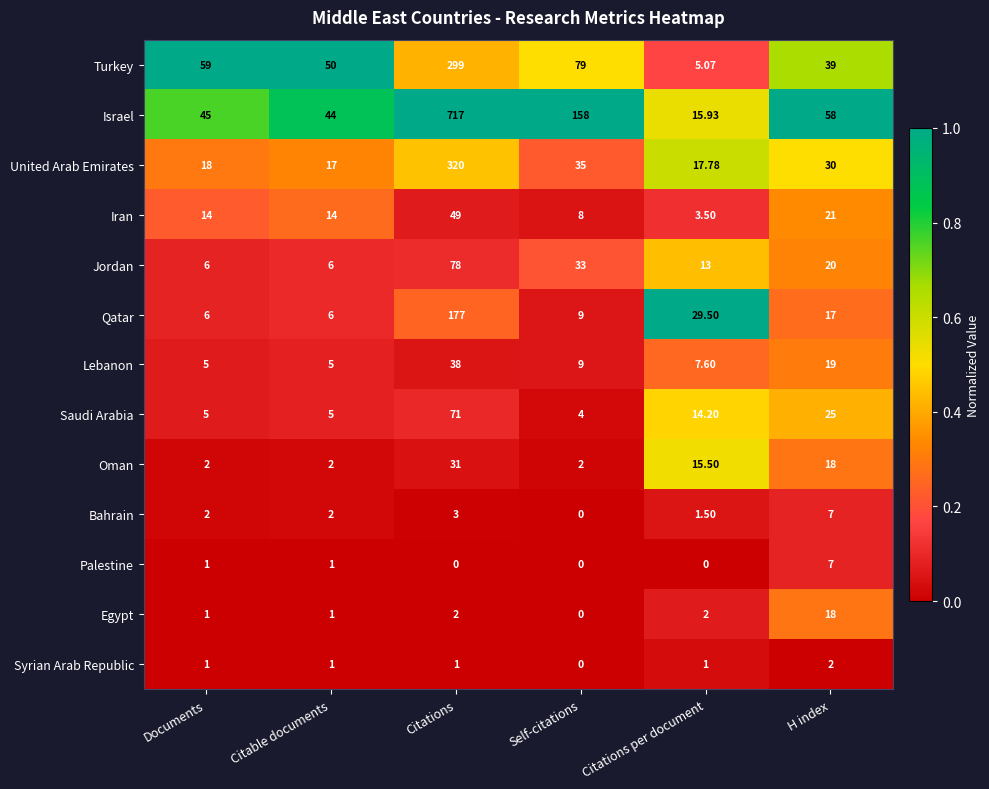

Rank the series at Citations per document from highest to lowest value.

Qatar, United Arab Emirates, Israel, Oman, Saudi Arabia, Jordan, Lebanon, Turkey, Iran, Egypt, Bahrain, Syrian Arab Republic, Palestine